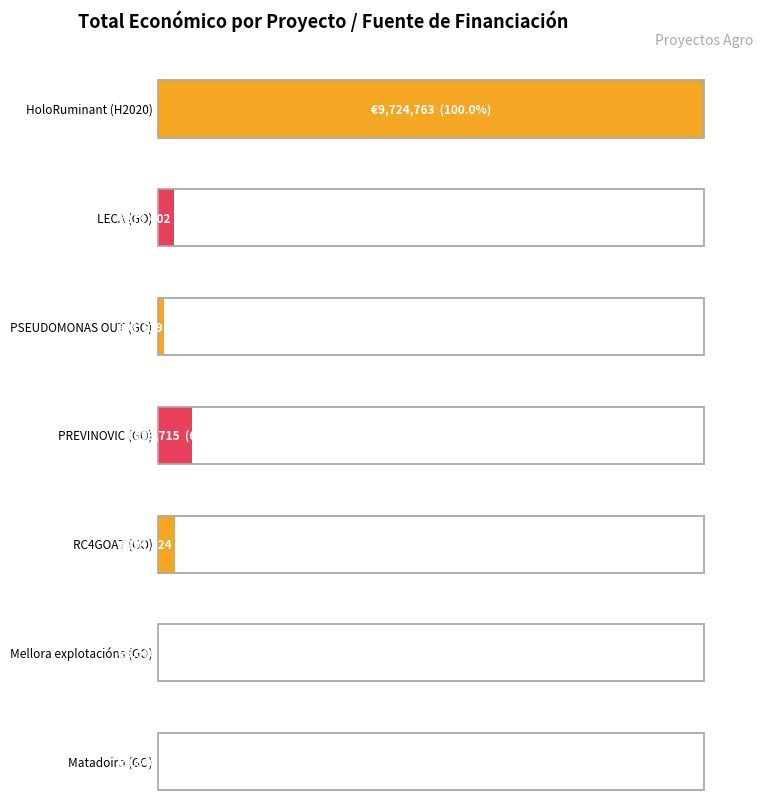

Where does the data first go above 278602?

HoloRuminant (H2020)